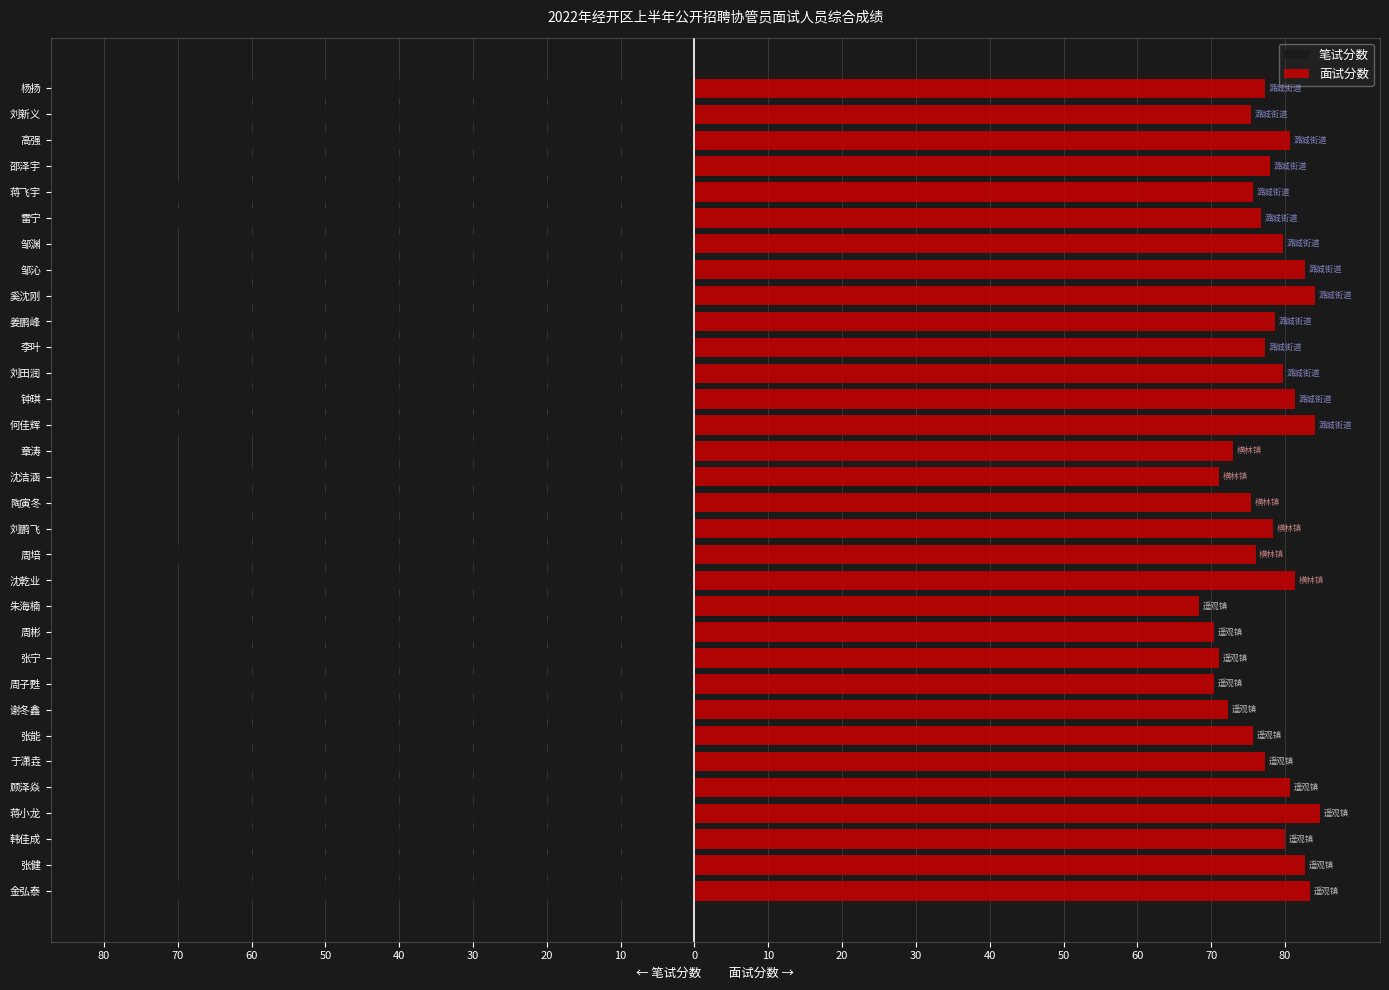

How many series are shown in this chart?

2